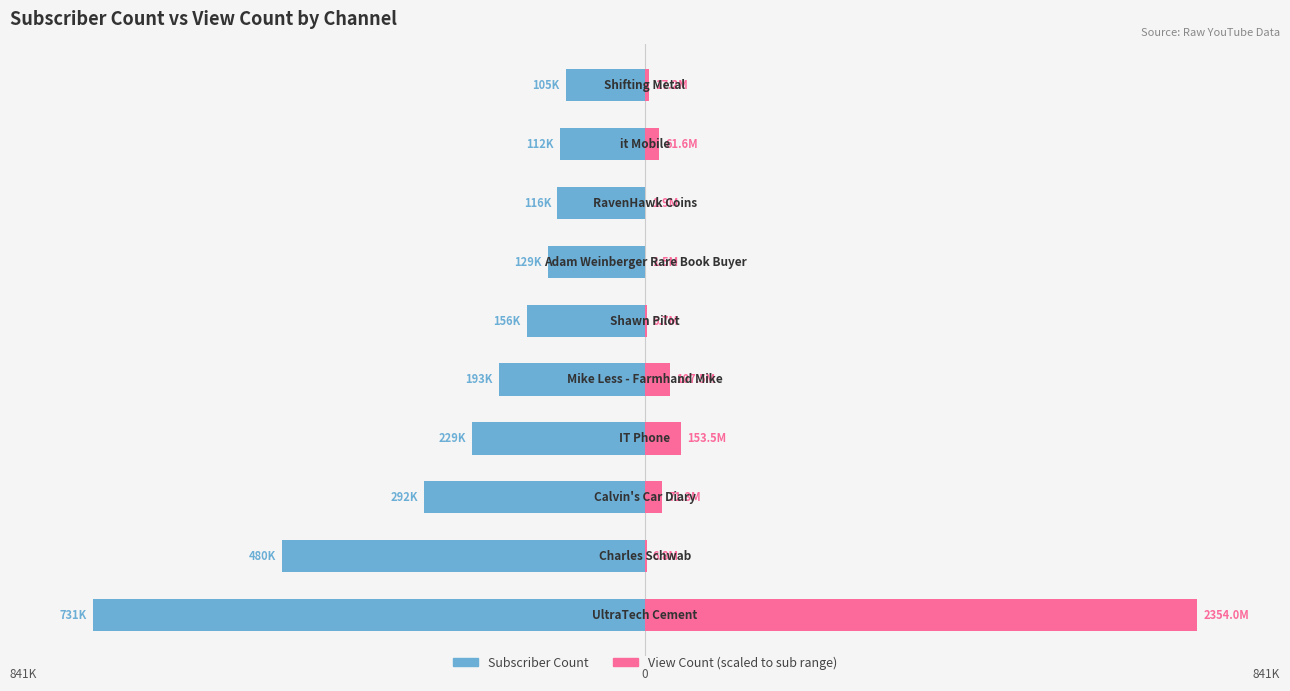

Reading left to right, extract all data points from this chart.

Subscriber Count: -731000.0	-480000.0	-292000.0	-229000.0	-193000.0	-156000.0	-129000.0	-116000.0	-112000.0	-105000.0
View Count (scaled): 731000.0	2107.4	22149.5	47669.2	33378.3	2084.7	473.0	576.8	19128.9	5329.2